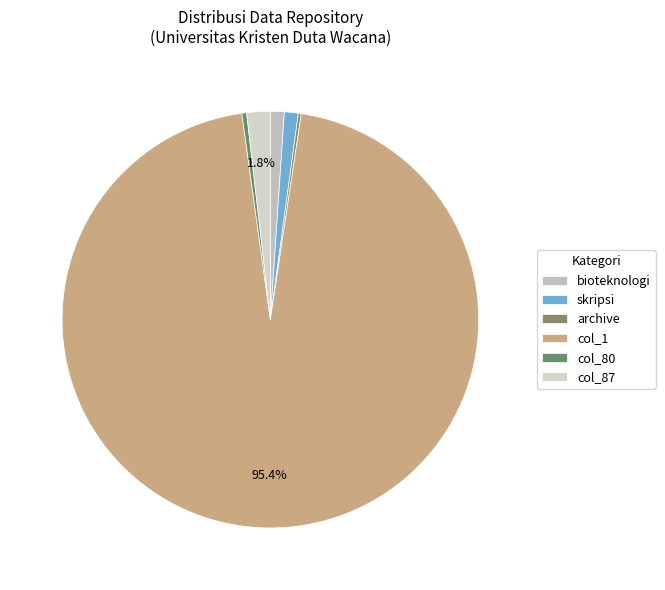

How many slices are in this pie chart?

6